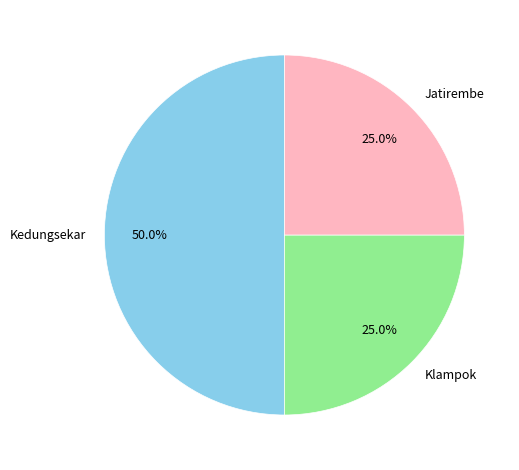

Approximately how many times larger is the value at Jatirembe compared to Kedungsekar?

0.5